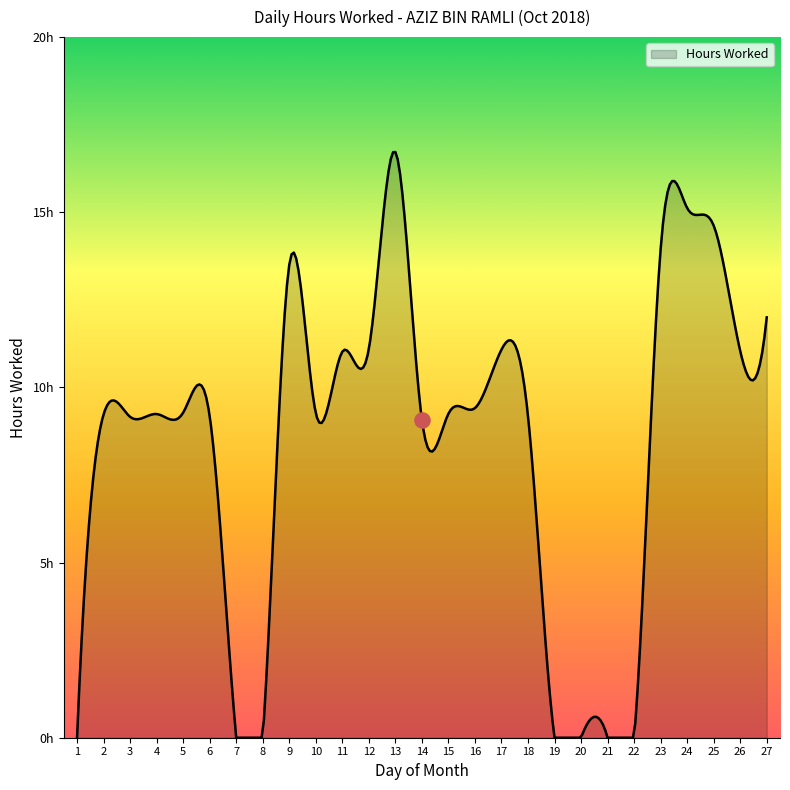

Which has a higher value, 26 or 12?

12